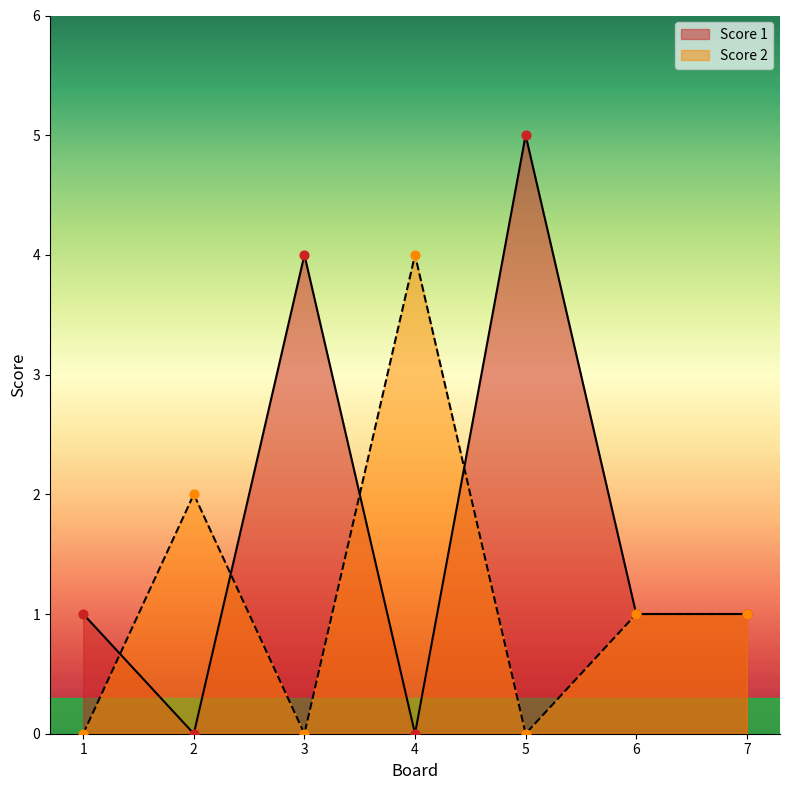

What are all the series names shown in the legend?

Score 1, Score 2